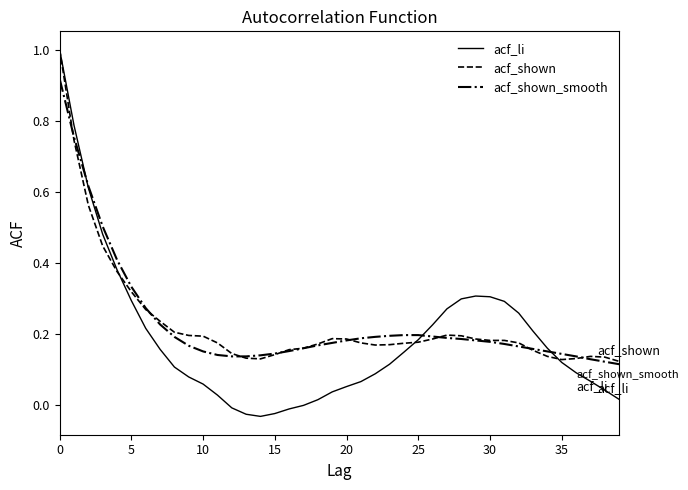

What is the sum of all acf_shown values?

9.2